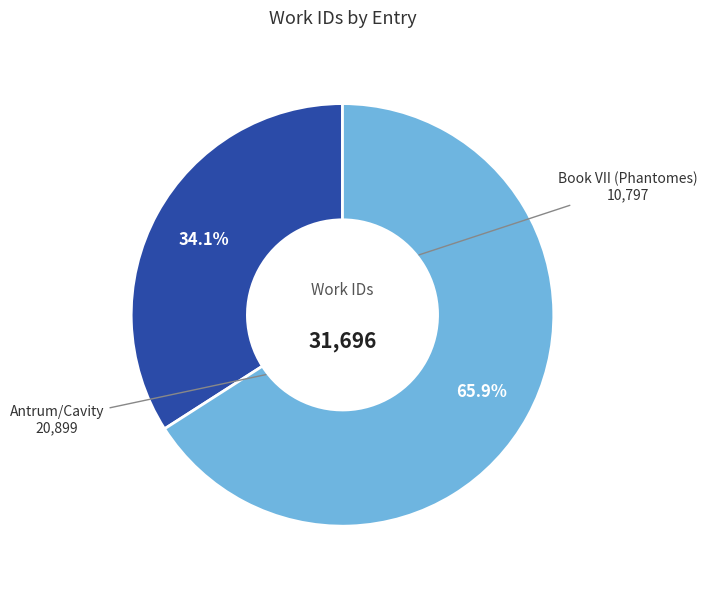

Which slice is the largest?

Antrum/Cavity